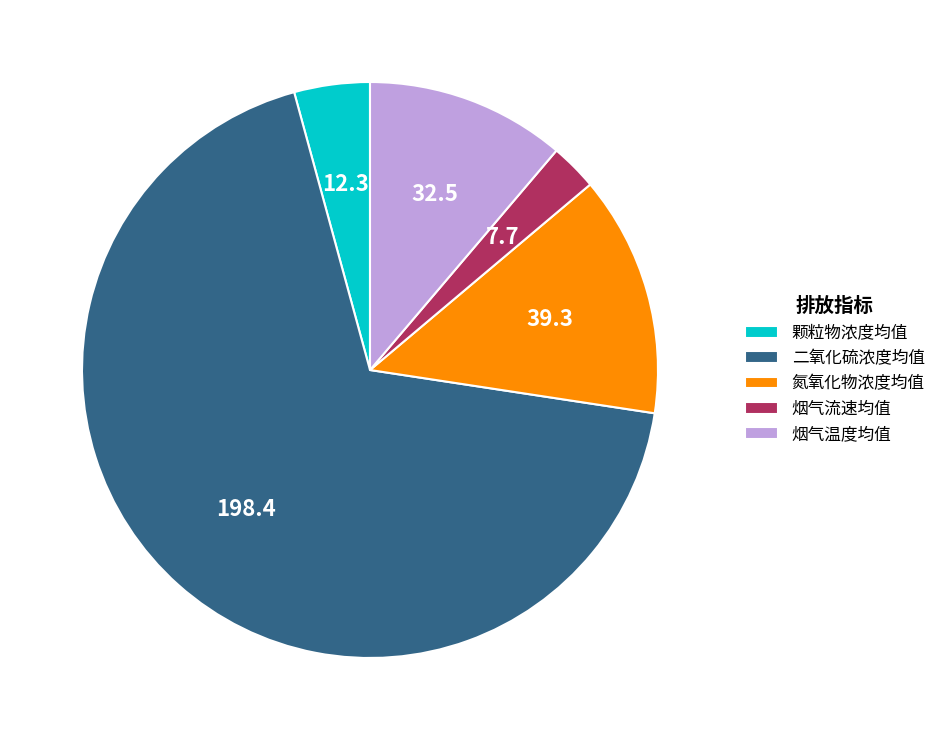

The 颗粒物浓度均值 slice represents 4% of the pie. True or false?

True